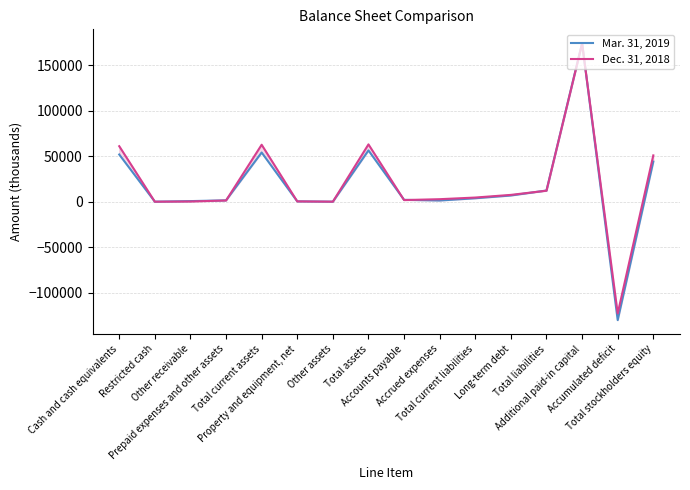

Count the number of data series in this chart.

2